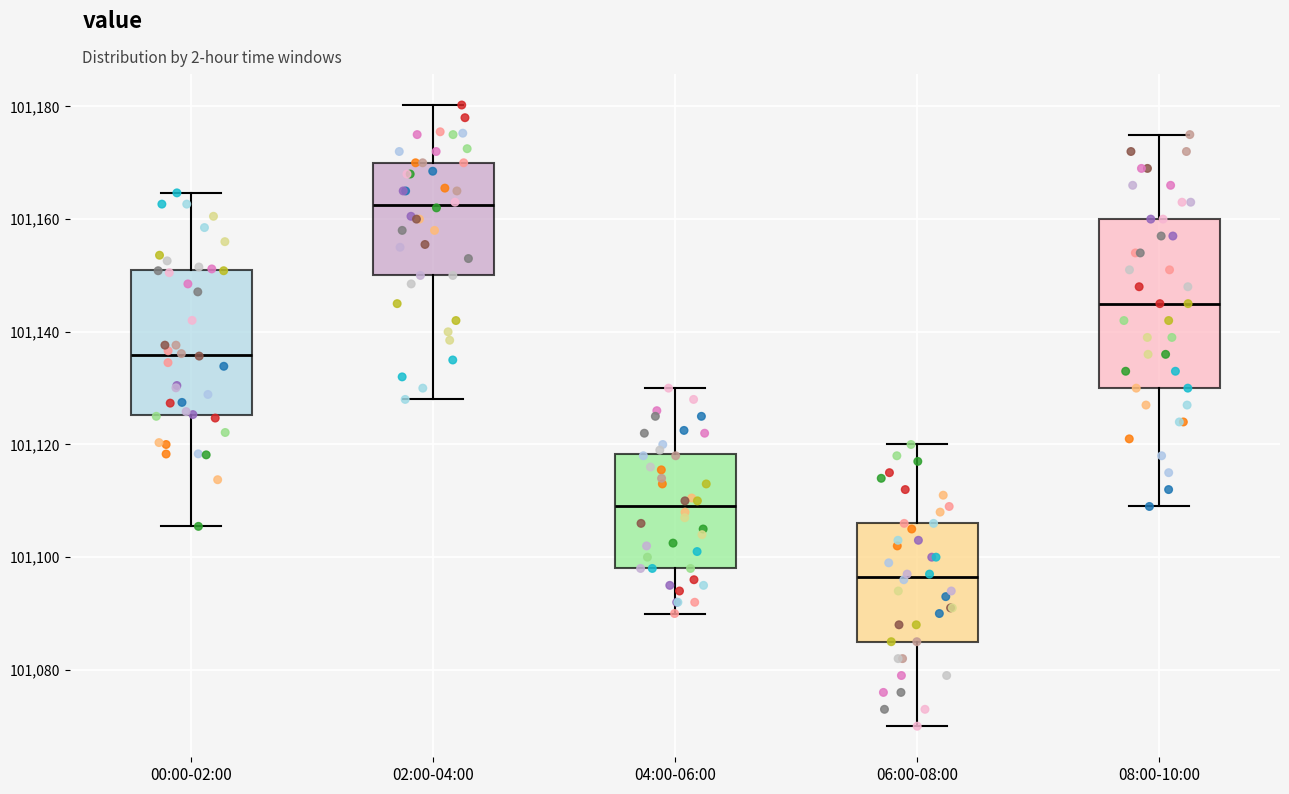

Reading left to right, read every box against the y-axis: the position of its median line, the range the box covers, and the ends of its whiskers. The values are not printed on the chart, so give them approximately, as read against the axis.

00:00-02:00: median 101136, box 101126 to 101150, whiskers 101106 to 101164
02:00-04:00: median 101162, box 101150 to 101170, whiskers 101128 to 101180
04:00-06:00: median 101110, box 101098 to 101118, whiskers 101090 to 101130
06:00-08:00: median 101096, box 101086 to 101106, whiskers 101070 to 101120
08:00-10:00: median 101146, box 101130 to 101160, whiskers 101110 to 101176